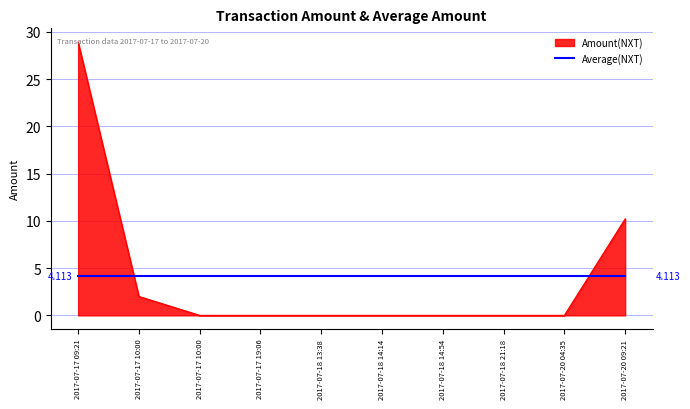

What are all the series names shown in the legend?

Amount(NXT), Average(NXT)